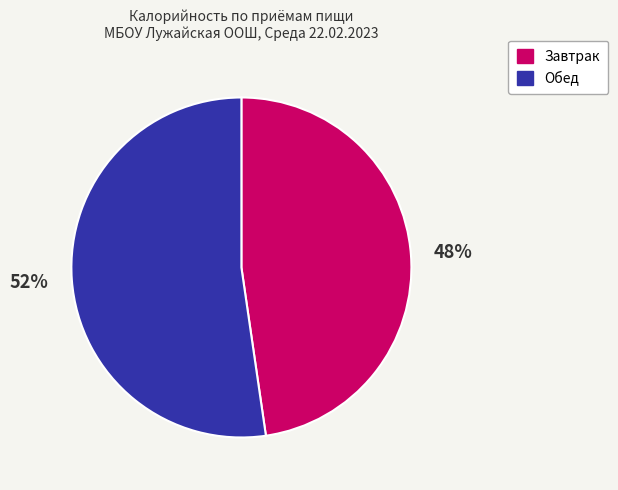

To the nearest percent, what is the combined percentage of Завтрак and Обед?

100%